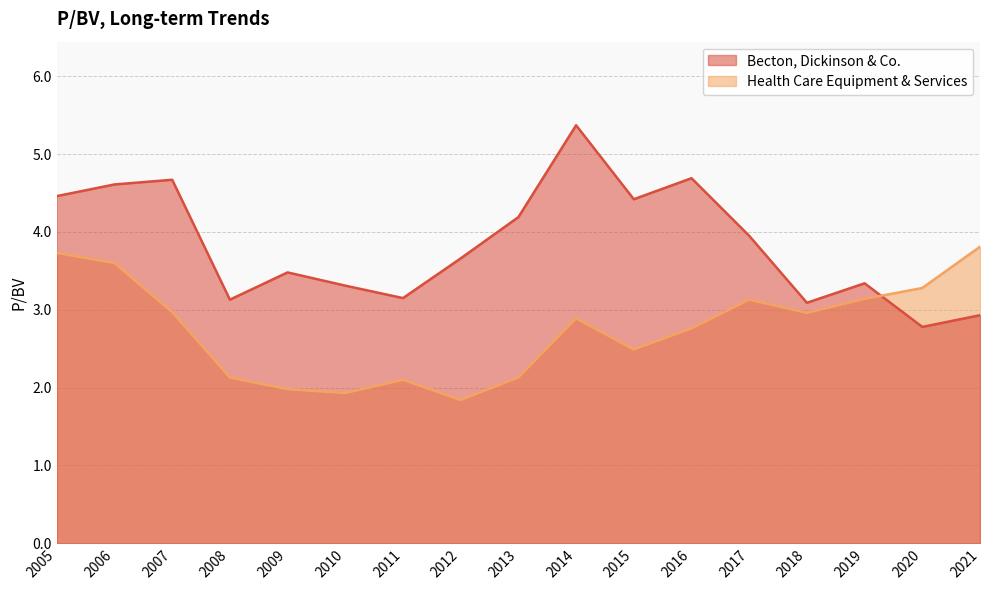

What value does the Becton, Dickinson & Co. series have at 2006?

4.6